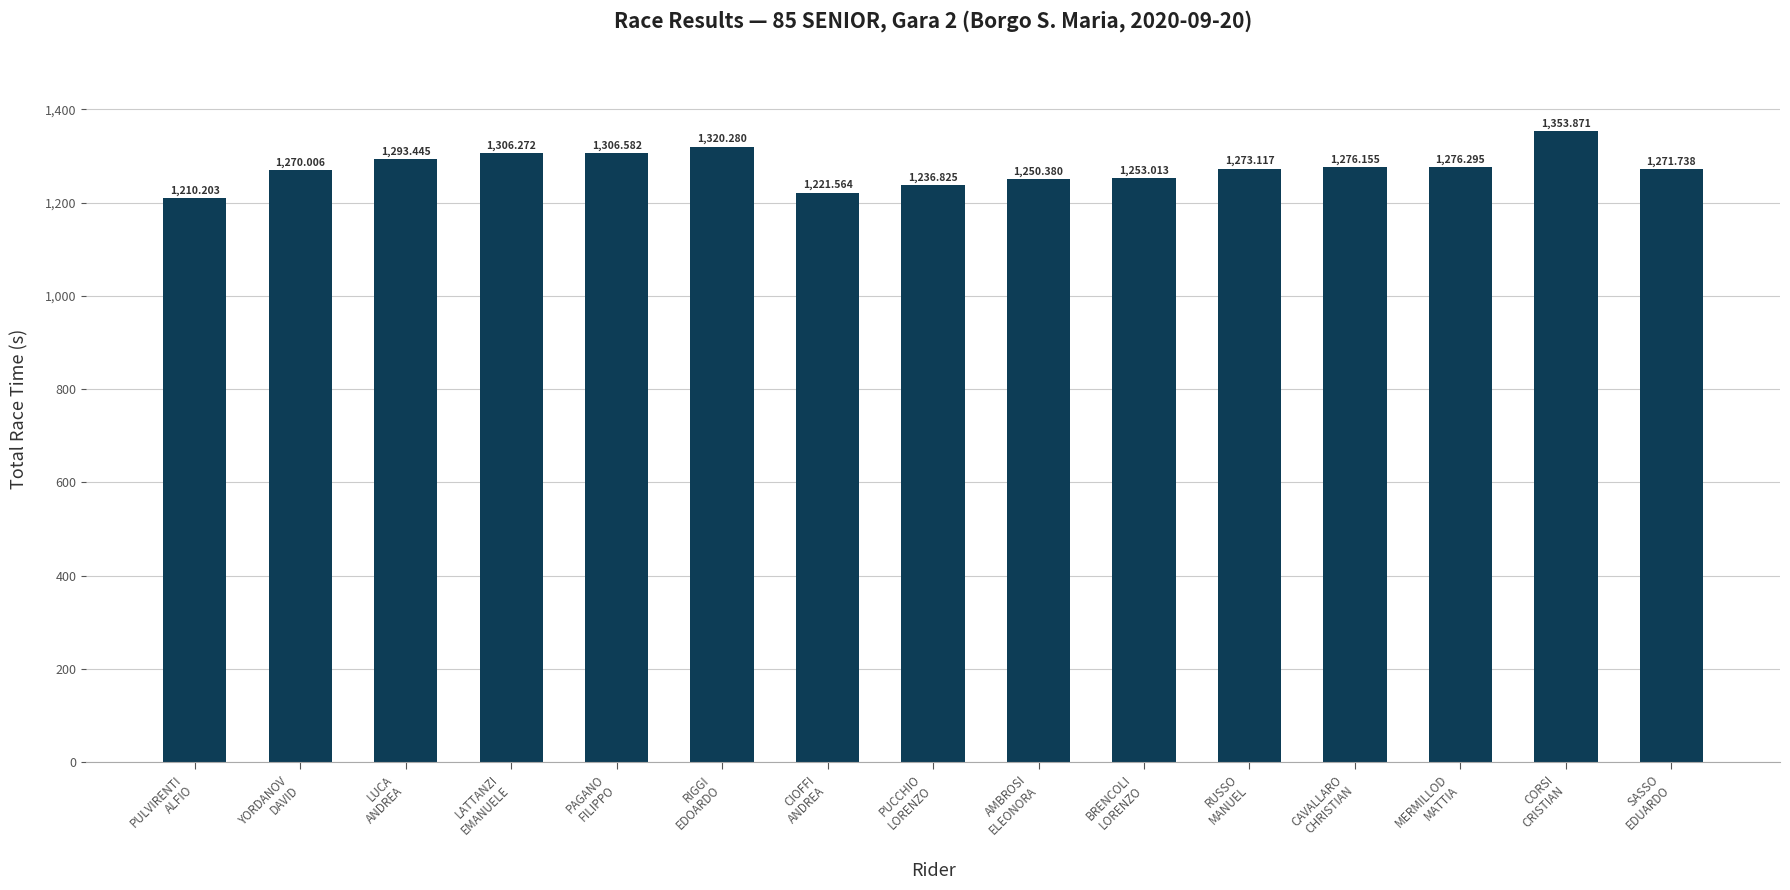

Are the bars horizontal?

No